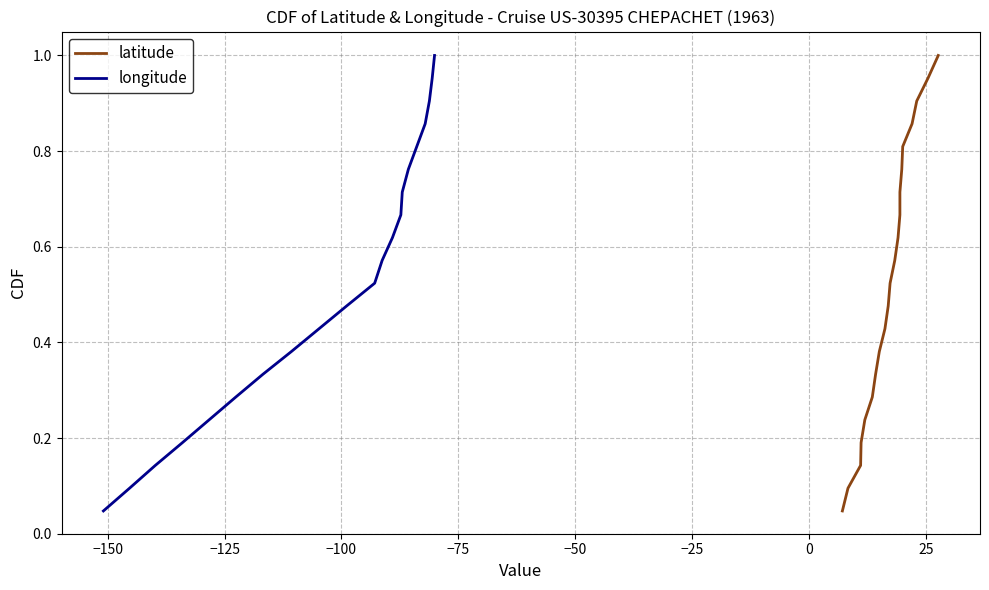

At how many categories does at least one series exceed 0?

21